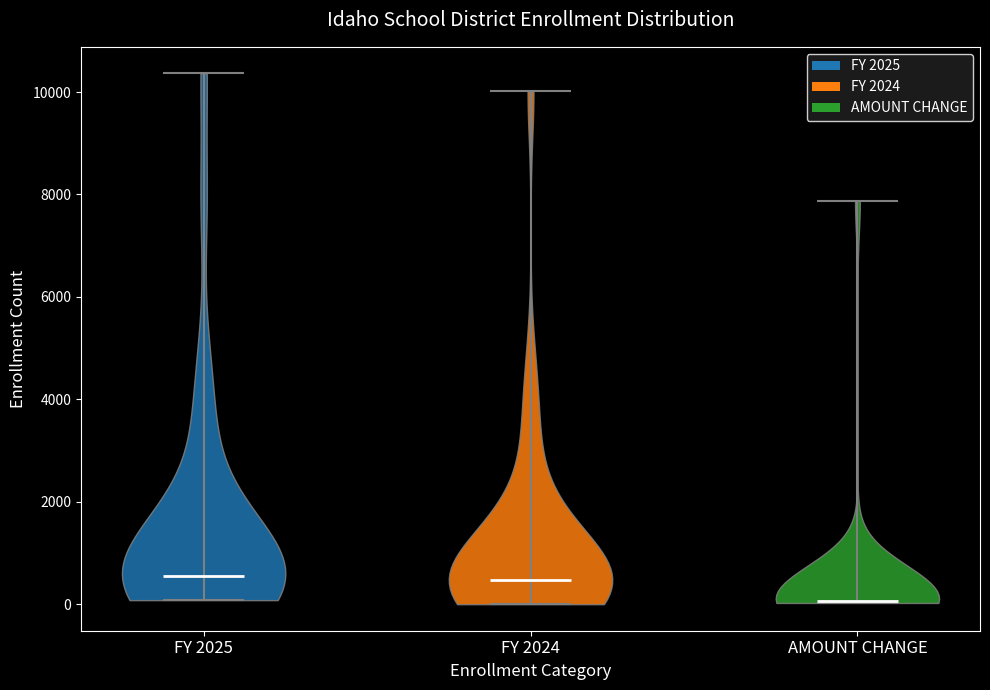

Reading left to right, read every violin against the y-axis: where its median line is, and the lowest and highest points it reaches. The values are not printed on the chart, so give them approximately, as read against the axis.

FY 2025: median line 600, lowest point 0, highest point 10400
FY 2024: median line 400, lowest point 0, highest point 10000
AMOUNT CHANGE: median line 0, lowest point 0, highest point 7800